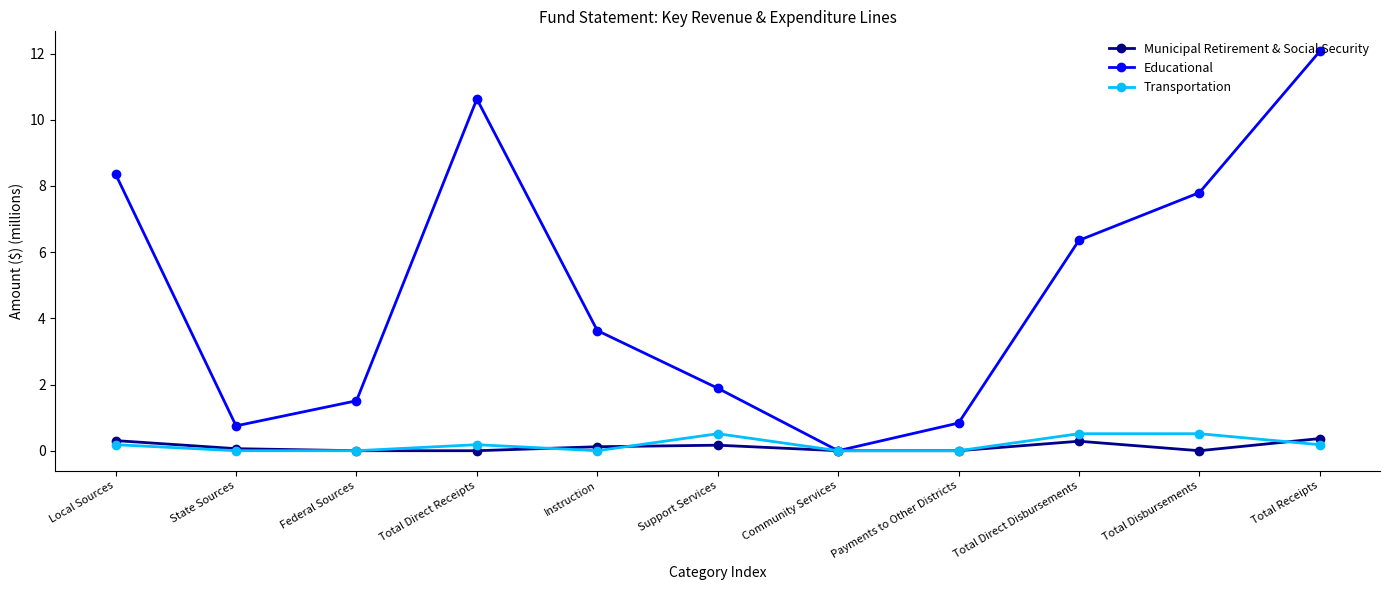

Which series ends up on top after the final intersection of Municipal Retirement & Social Security and Transportation?

Municipal Retirement & Social Security